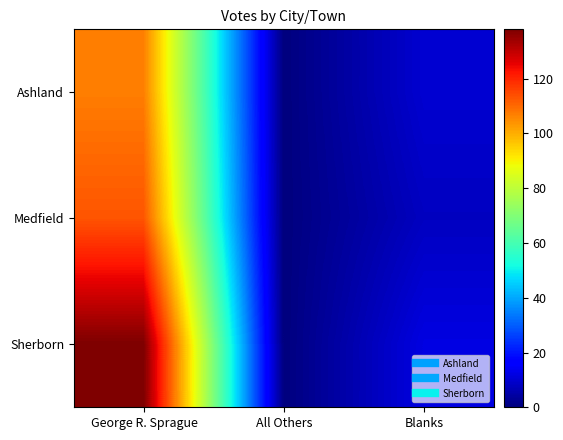

Between George R. Sprague and All Others, which is larger?

George R. Sprague